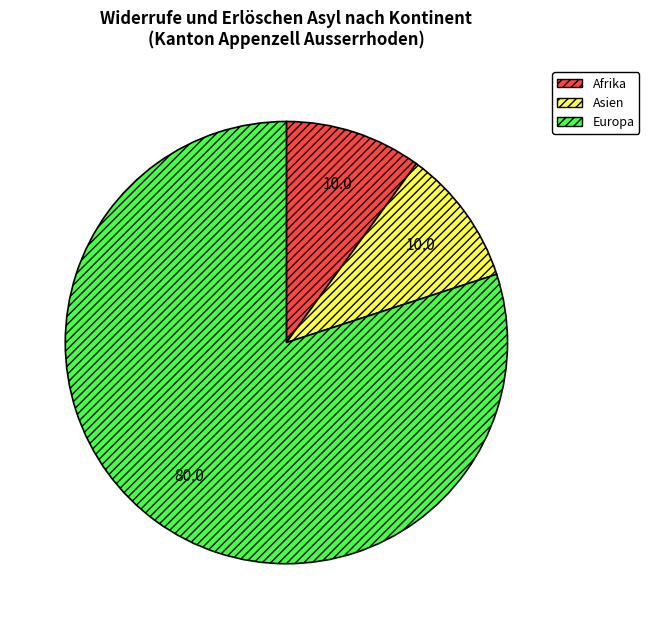

The Europa slice represents 89% of the pie. True or false?

False